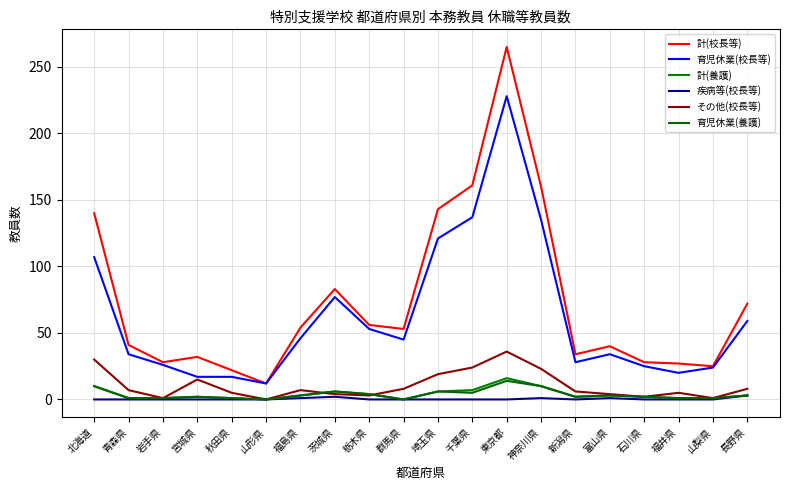

How many lines are shown in the chart?

6